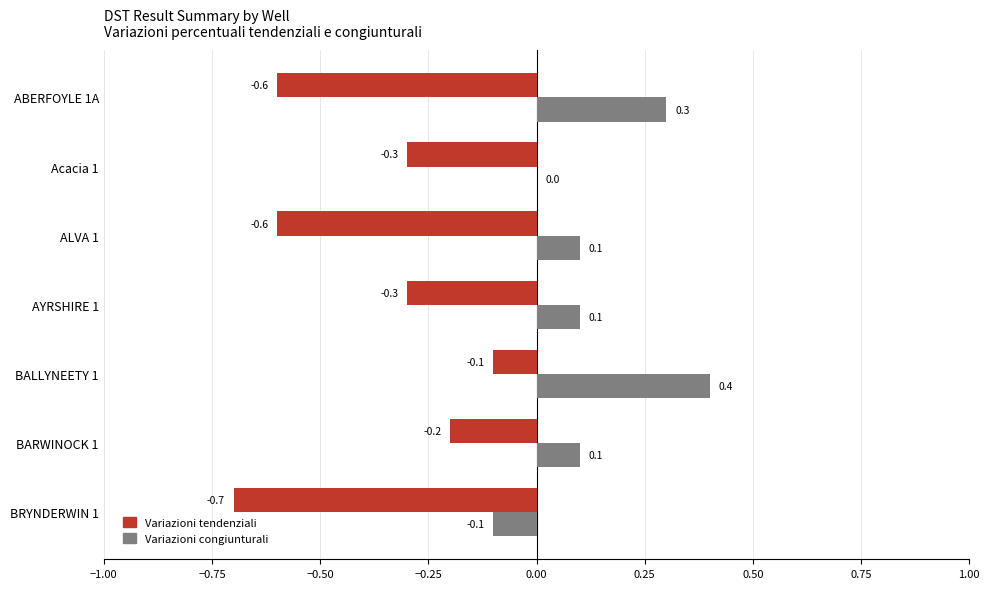

Is it true that Variazioni congiunturali equals -0.1 at BRYNDERWIN 1?

True